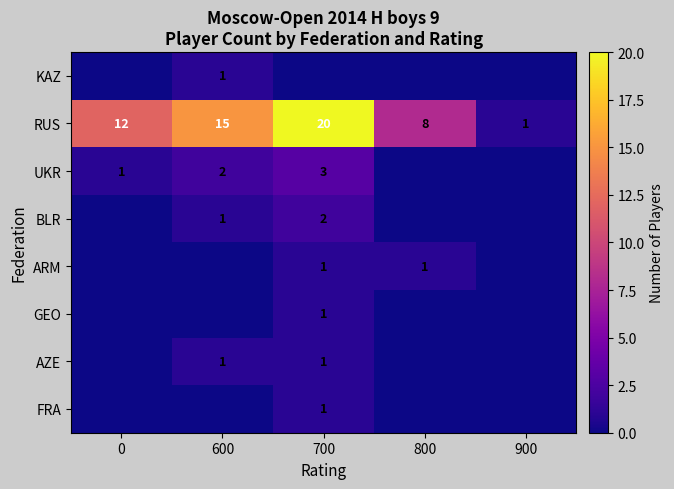

At how many categories does at least one series exceed 18?

1